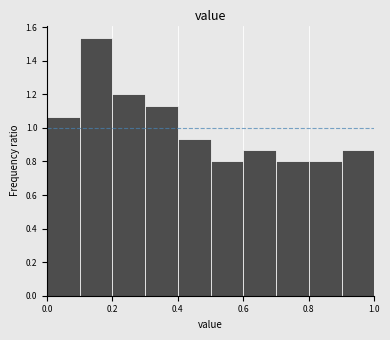

Which range on the x-axis has the tallest bar?

0.1 to 0.2